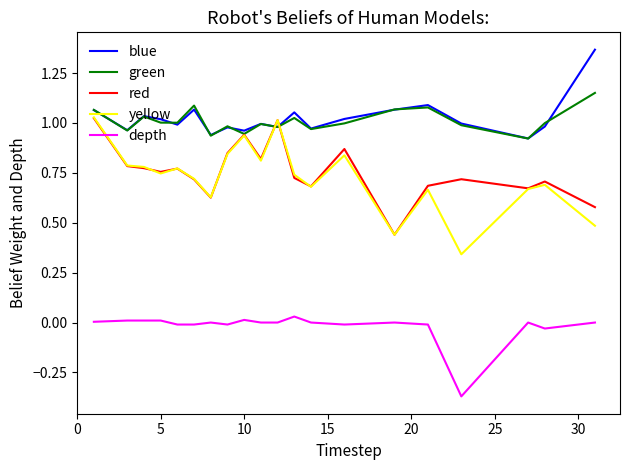

After their last crossing, which series has the higher values: yellow or blue?

blue